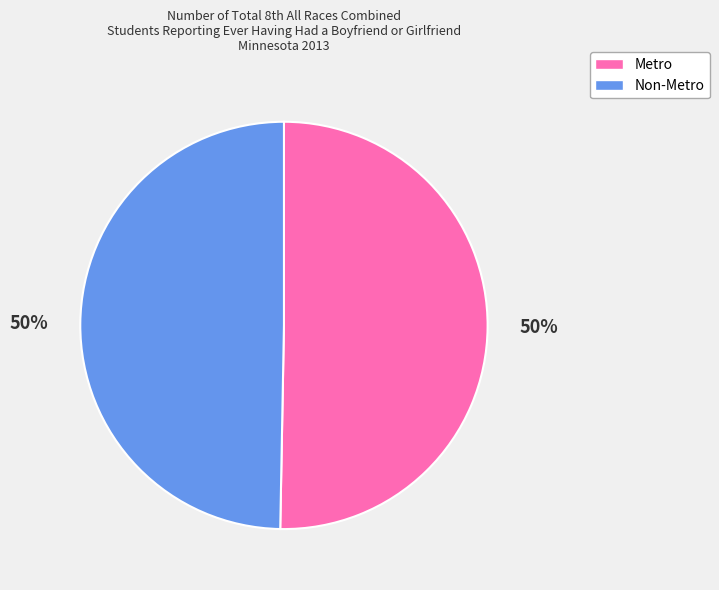

Do Metro and Non-Metro together represent more than half of the pie?

Yes